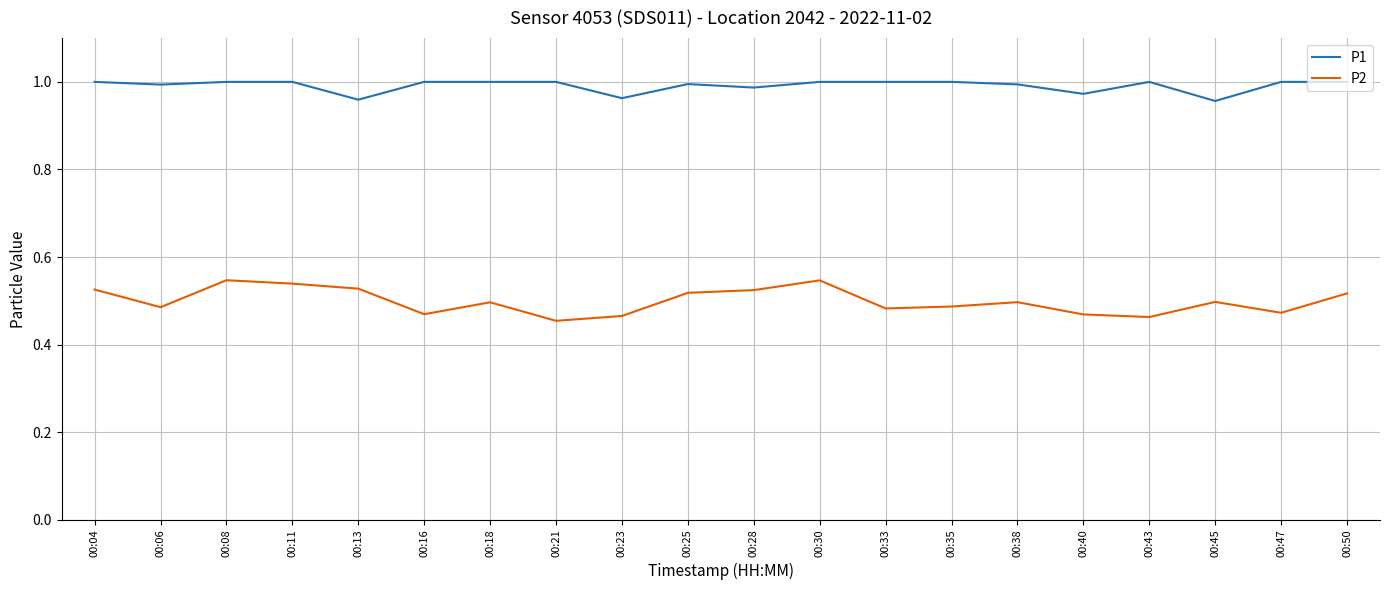

Which series has the largest range (max minus min)?

P2